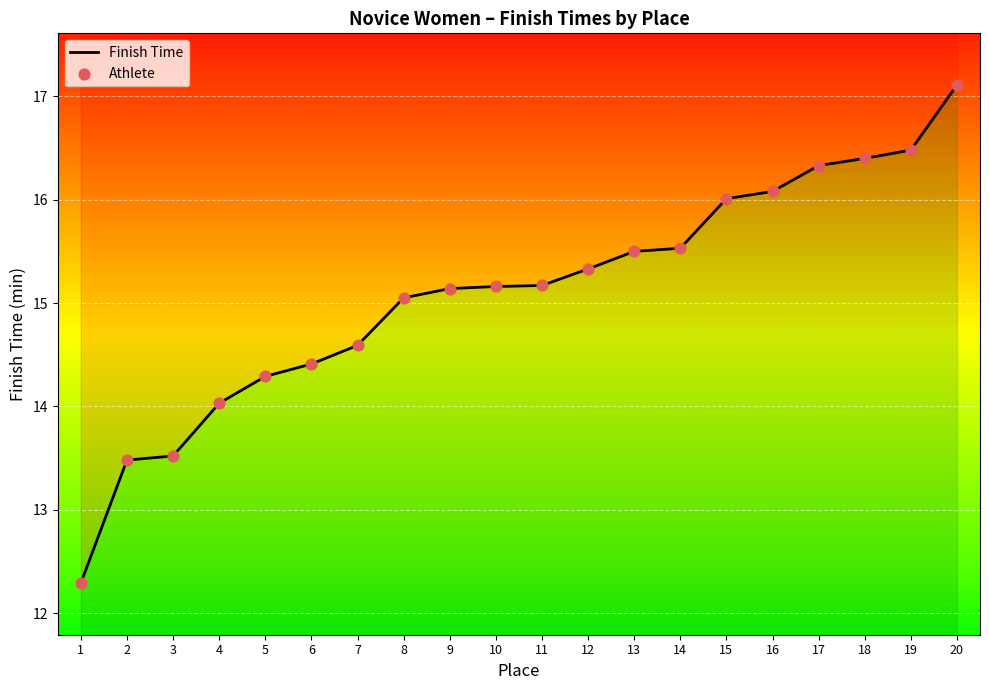

Which series contains the highest Y value?

Finish Time